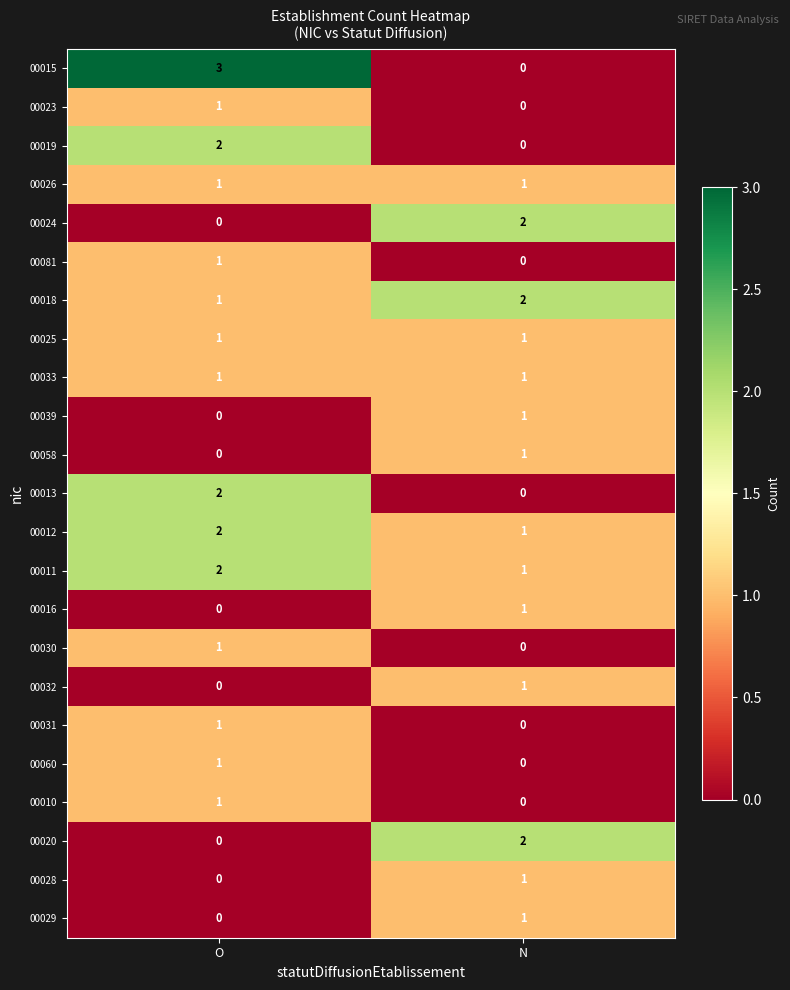

Which series has the largest range (max minus min)?

00015